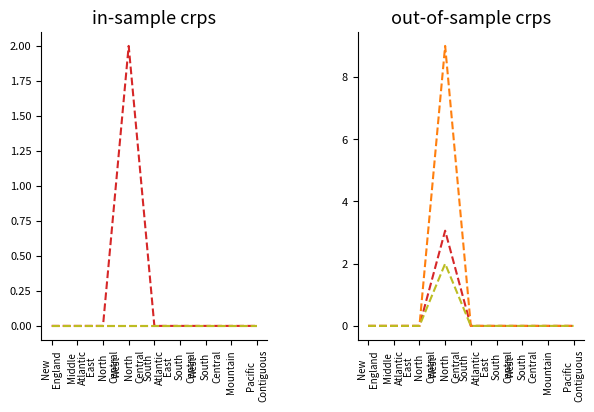

Which series has the widest spread of values?

Bituminous Avg Ash